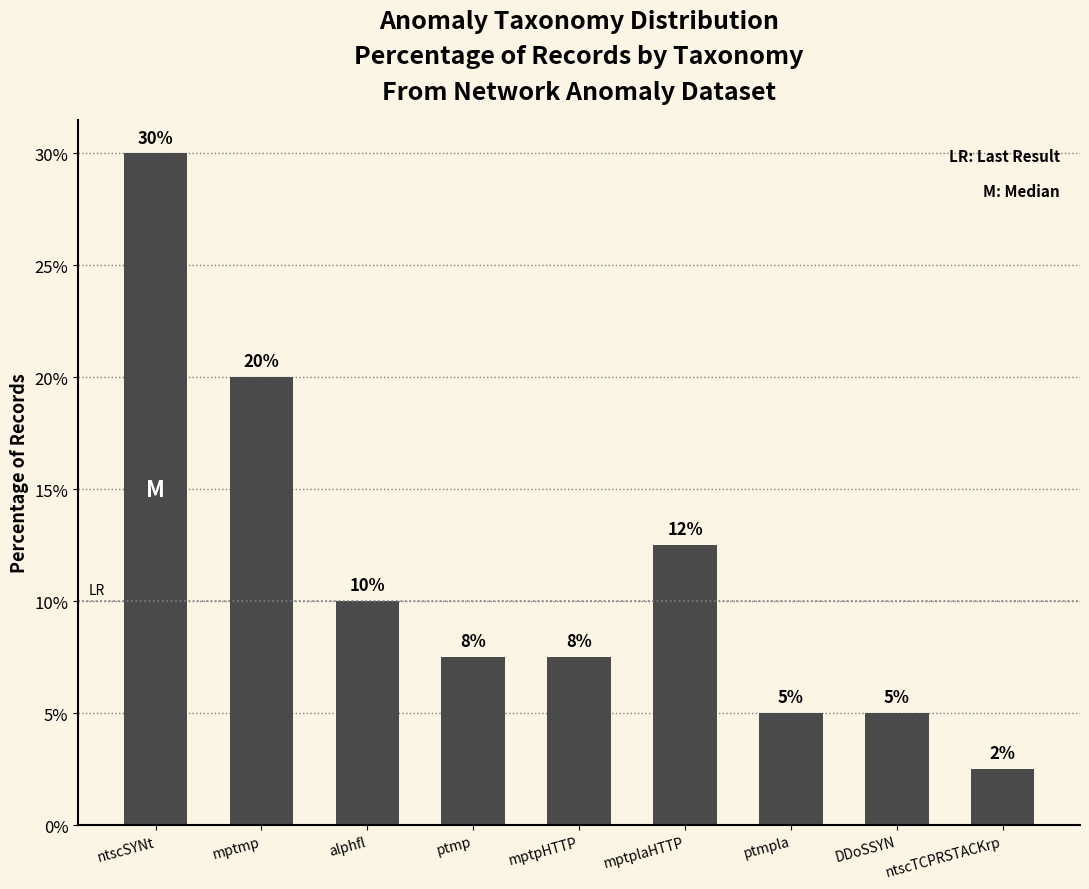

How many bars are there in total?

9